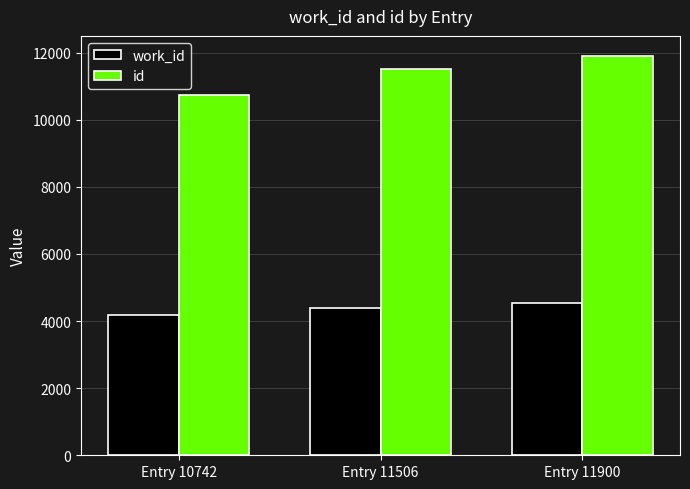

How many work_id values are between 4165 and 4525?

3